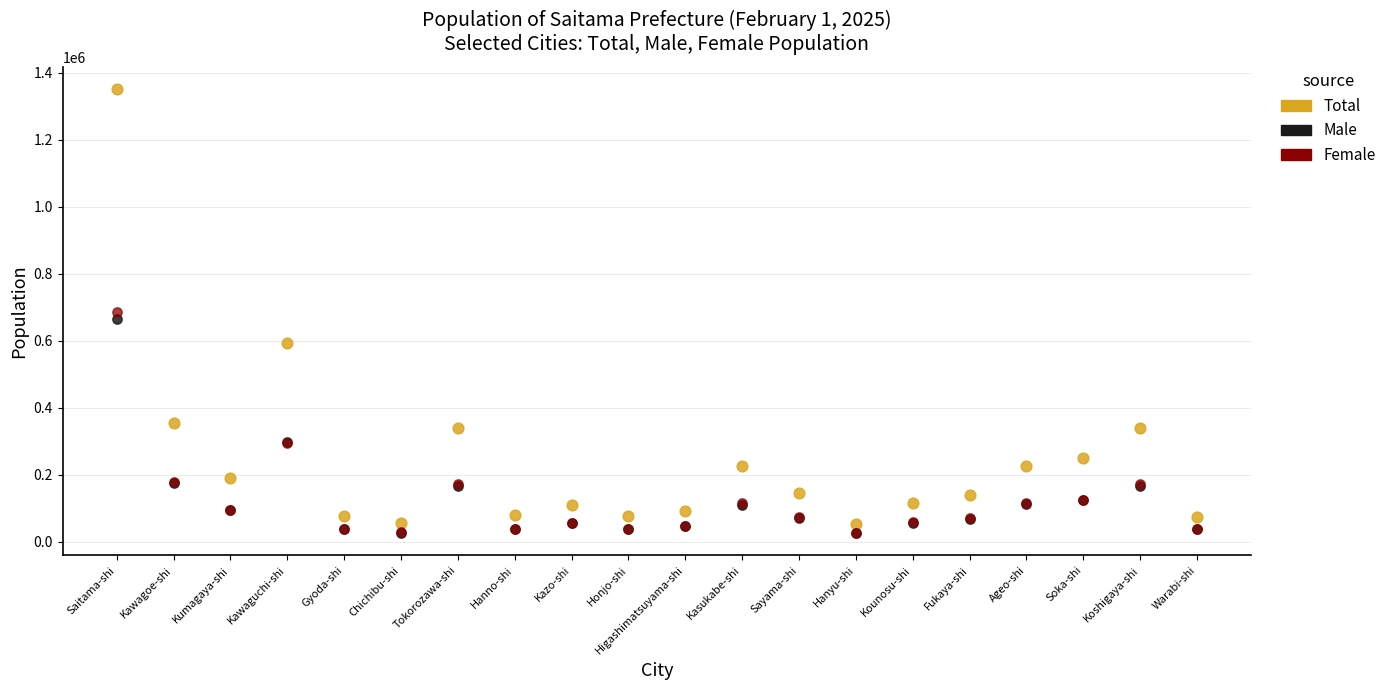

What are all the series names shown in the legend?

Total, Male, Female